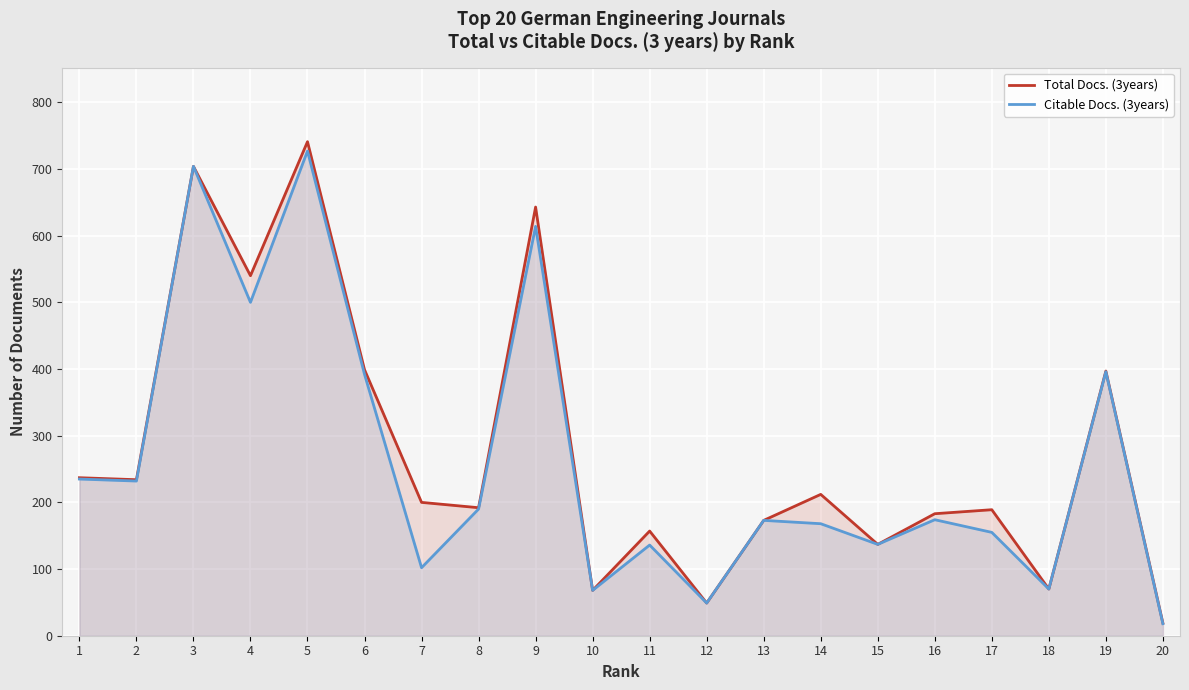

The Citable Docs. (3years) series shows 70 at 18. True or false?

True